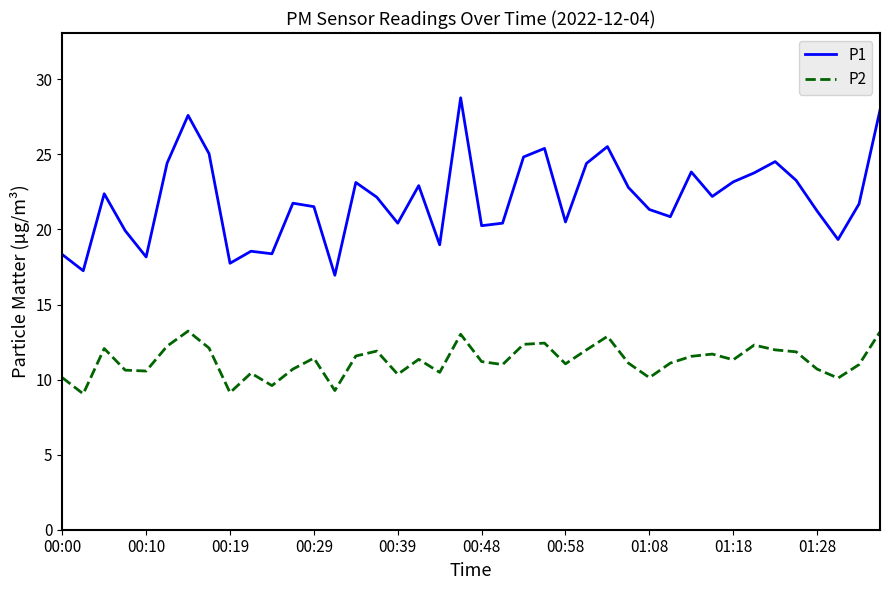

What is the maximum value shown in the chart?

28.8